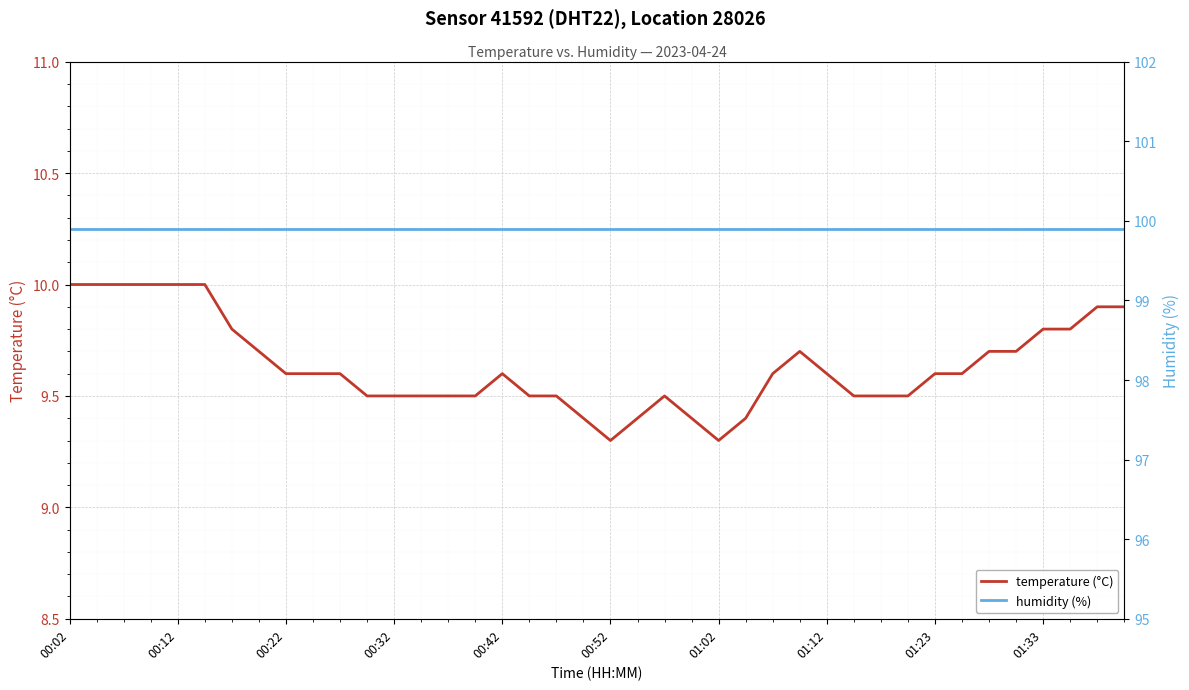

Which series has the widest spread of values?

temperature (°C)